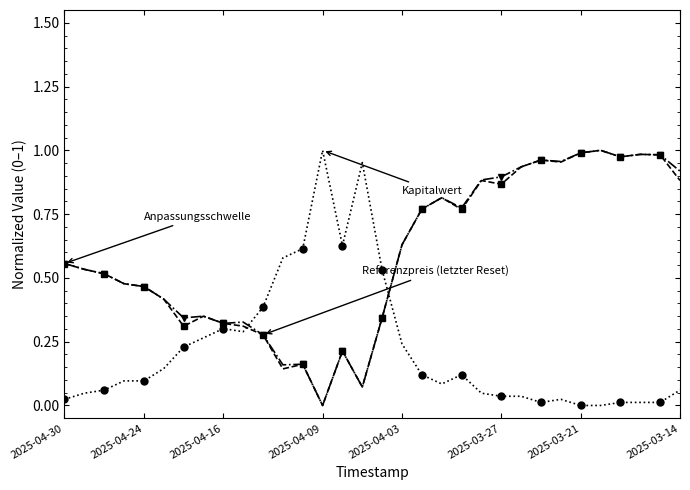

Does the chart display data point markers on the line(s)?

Yes